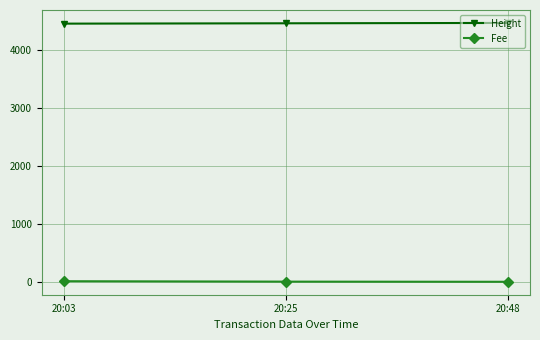

List the series in order of their peak value, highest first.

Height, Fee